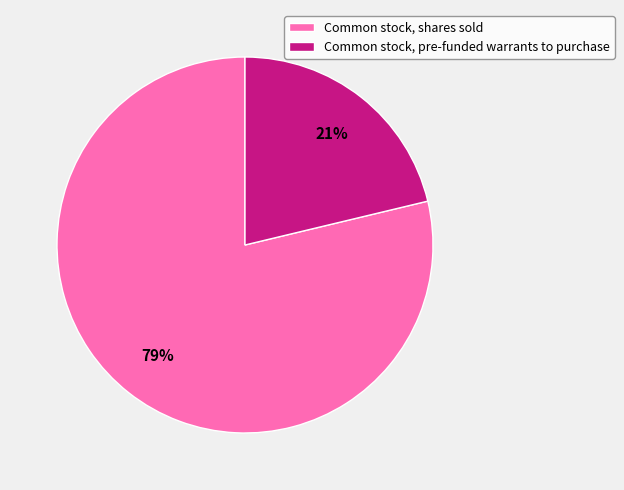

To the nearest percent, what portion does Common stock, pre-funded warrants to purchase represent?

21%